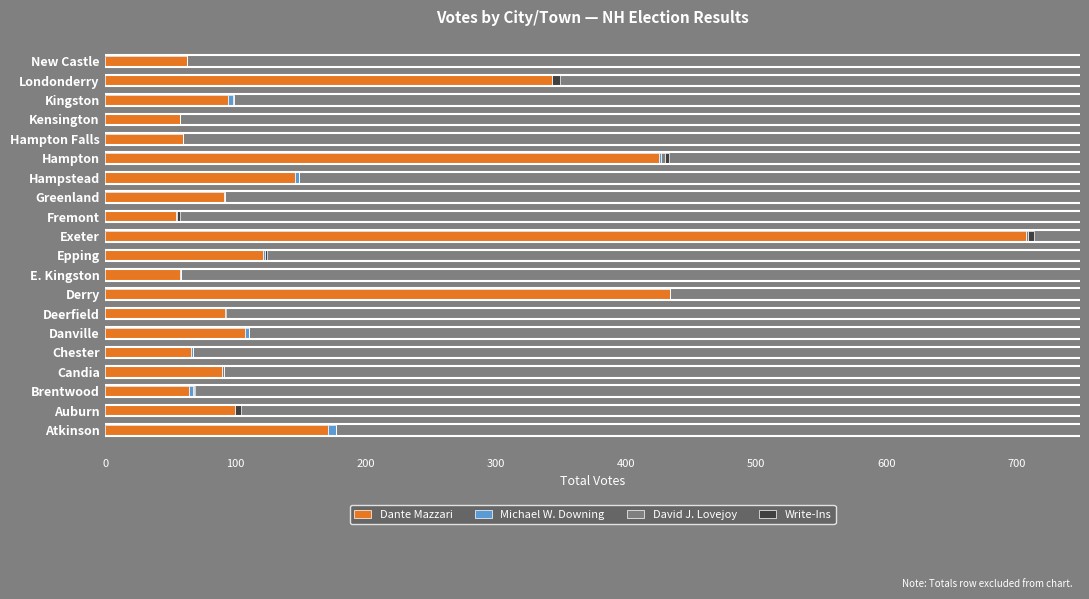

At which category is the sum across all series the highest?

Exeter